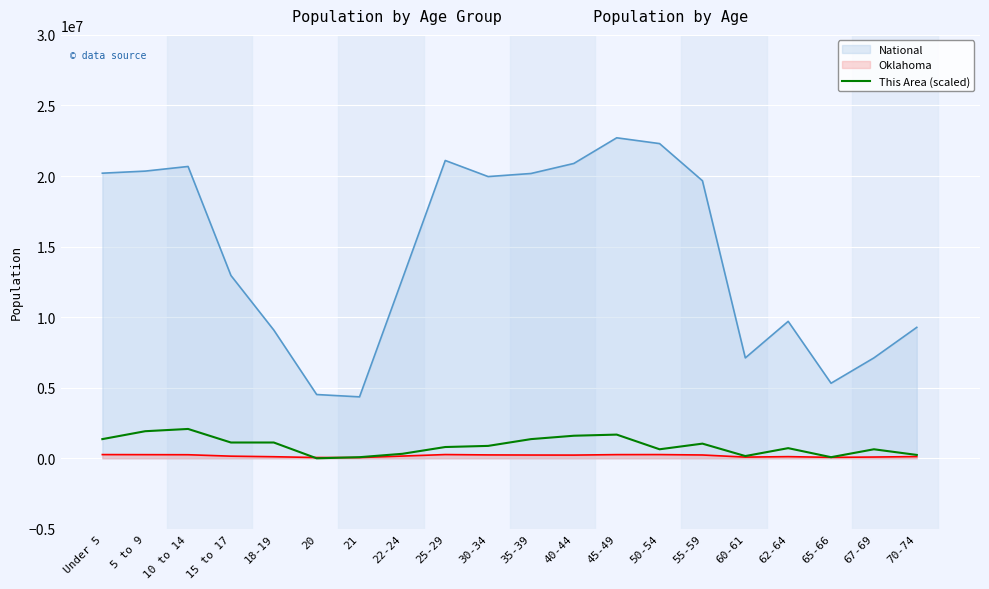

True or false: the data shows 2399941 at Under 5.

False